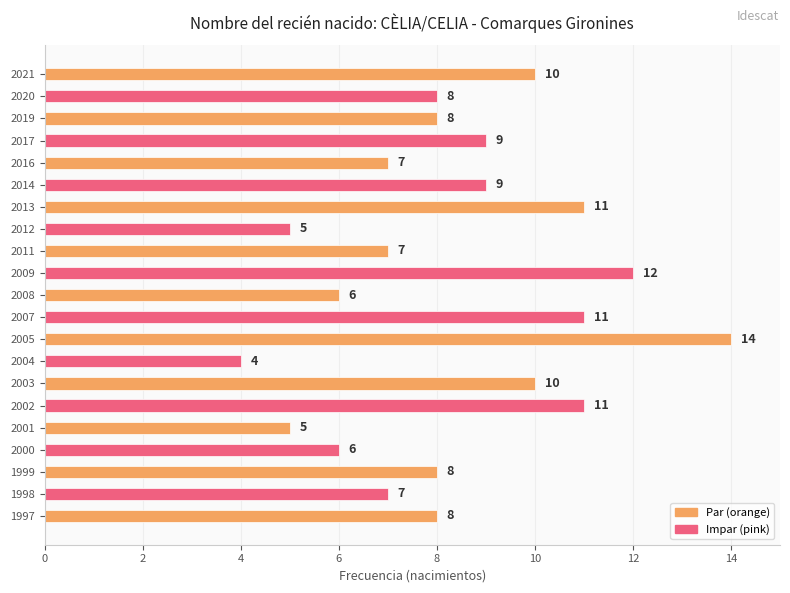

What is the difference between the values at 2012 and 2013?

6